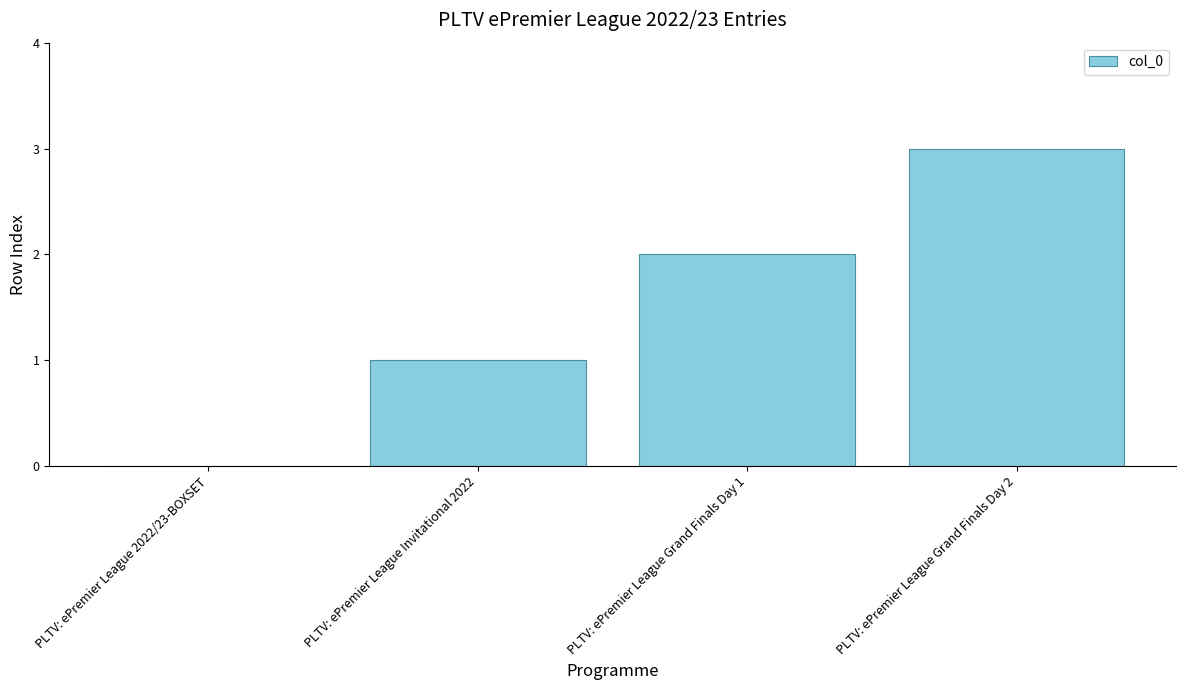

True or false: the data shows 3 at PLTV: ePremier League Grand Finals Day 1.

False